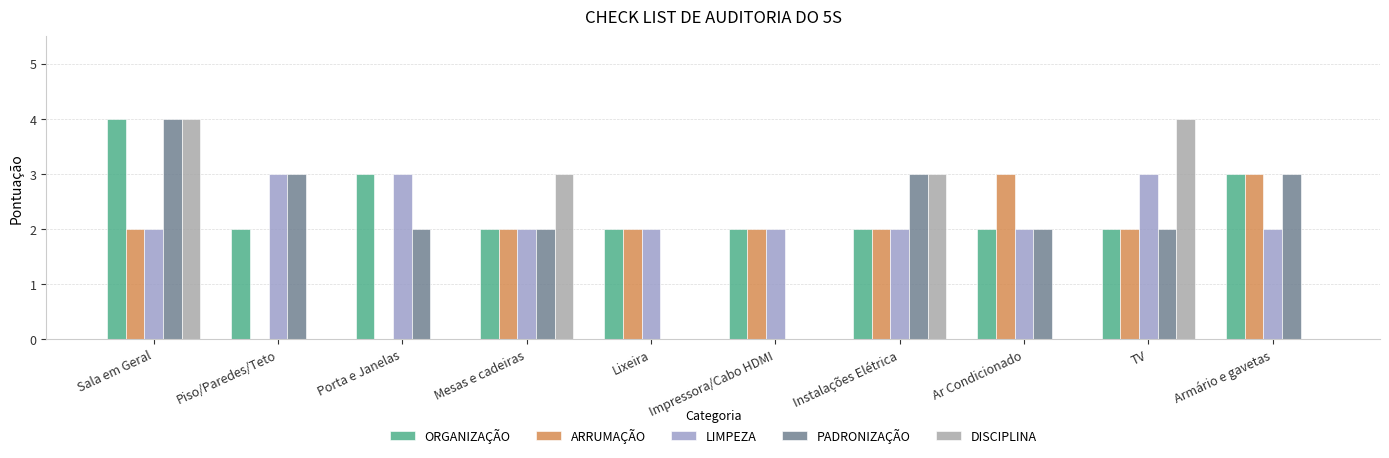

What is the sum of all ARRUMAÇÃO values?

18